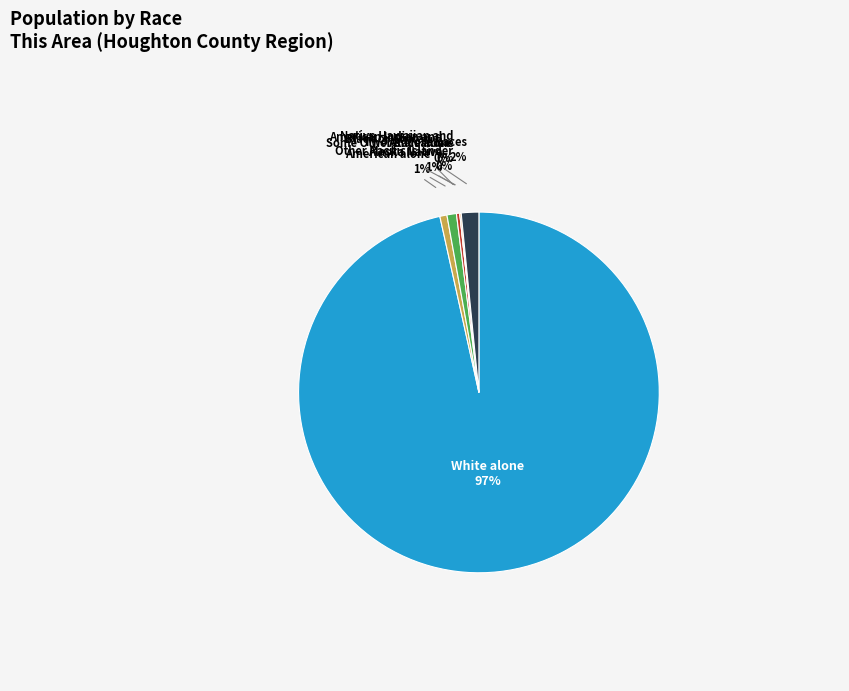

To the nearest percent, what is the average slice percentage?

14%